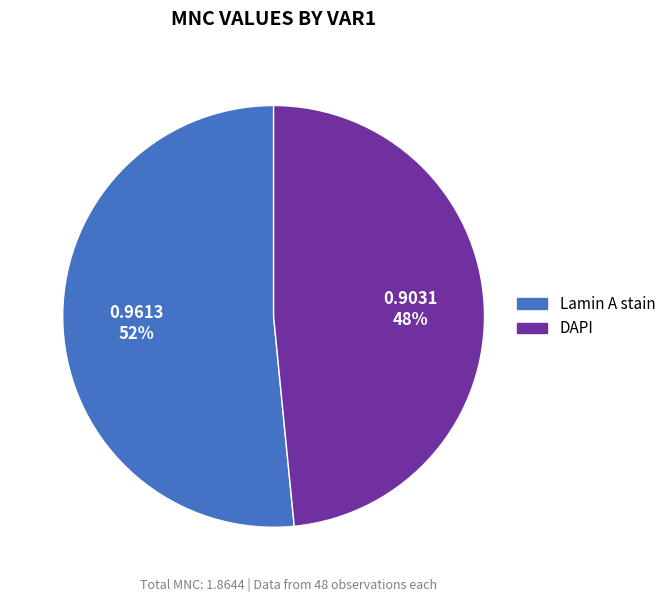

Is it true that Lamin A stain is 52% of the pie?

True